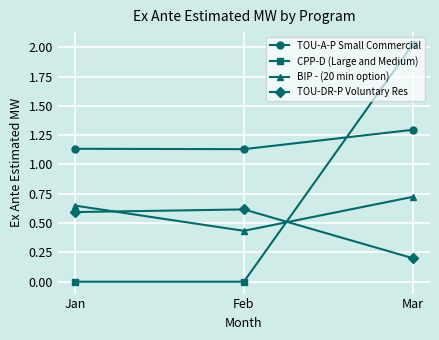

What is the highest value of the TOU-A-P Small Commercial series?

1.3